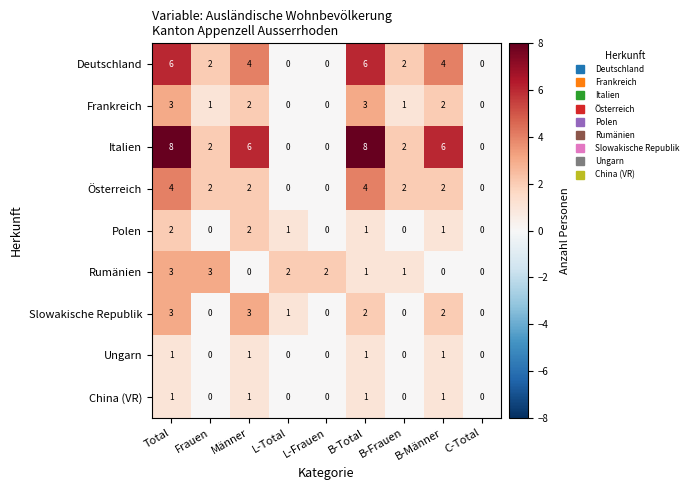

Count the number of categories in the chart.

9